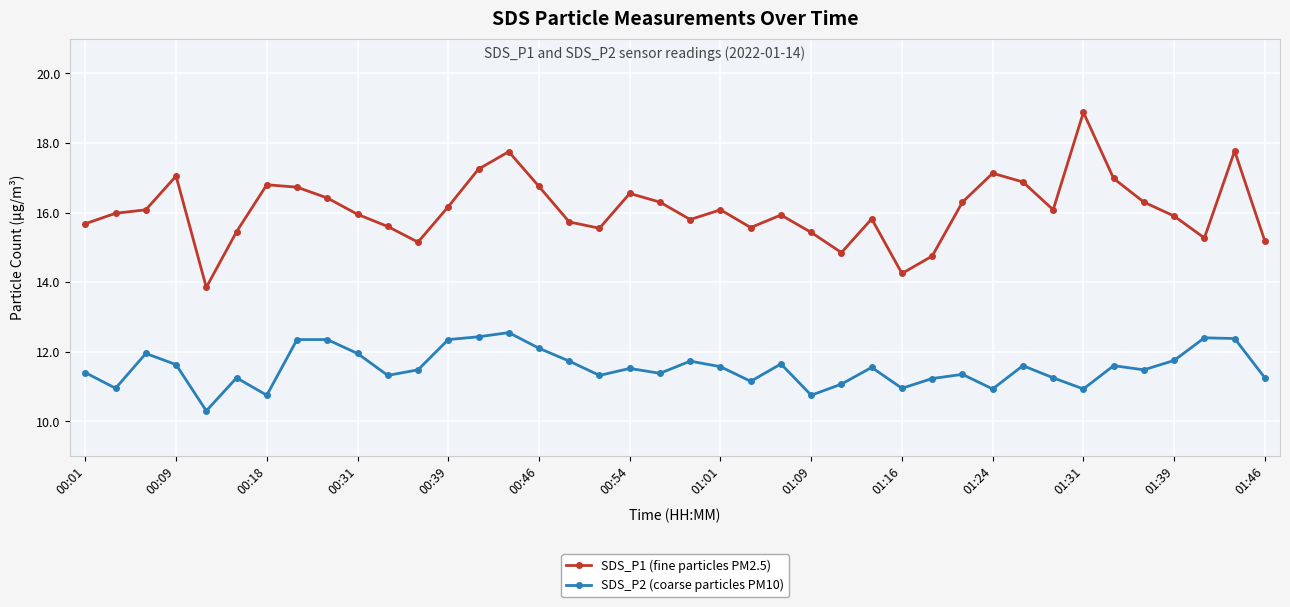

True or false: SDS_P1 (fine particles PM2.5) and SDS_P2 (coarse particles PM10) intersect in this chart.

False